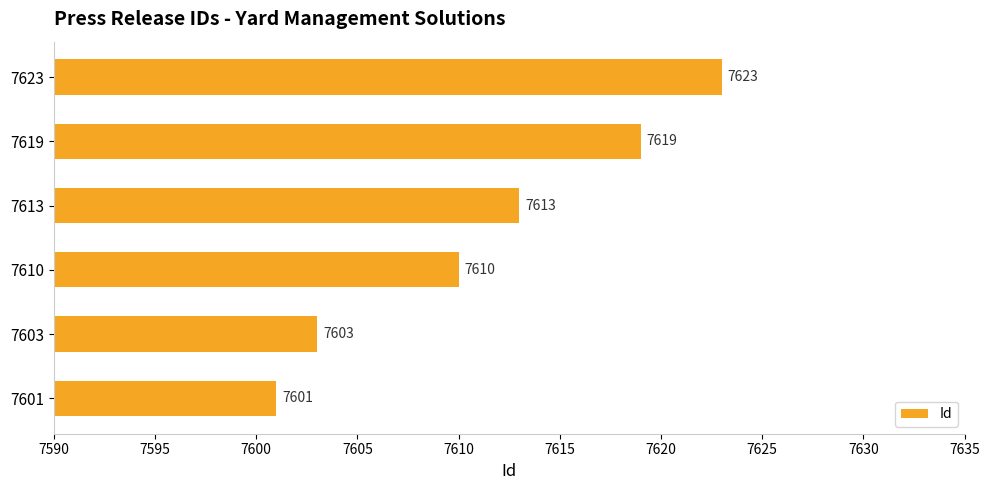

What is the maximum value shown in the chart?

7623